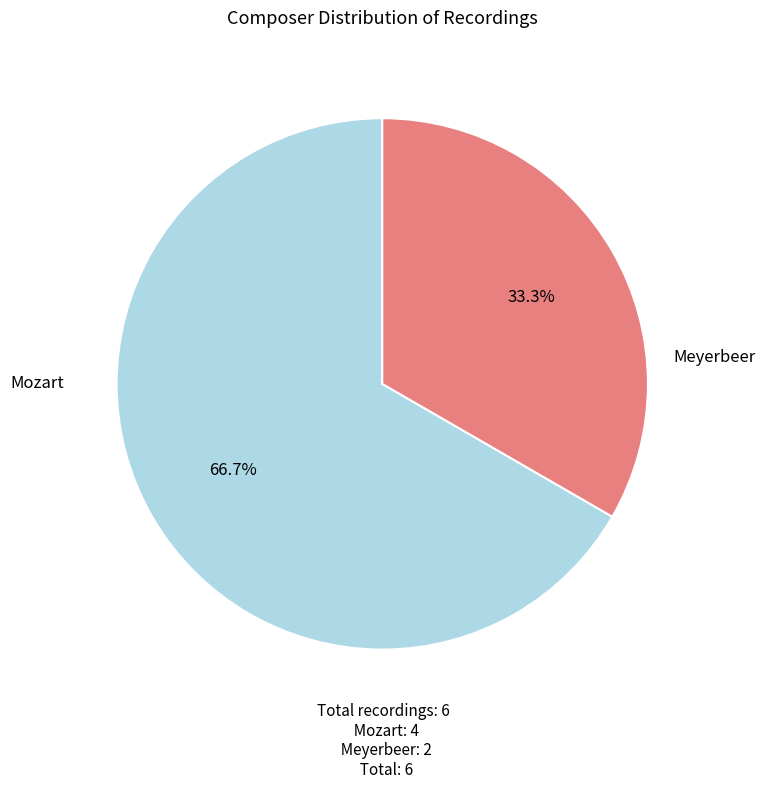

How many slices are in this pie chart?

2